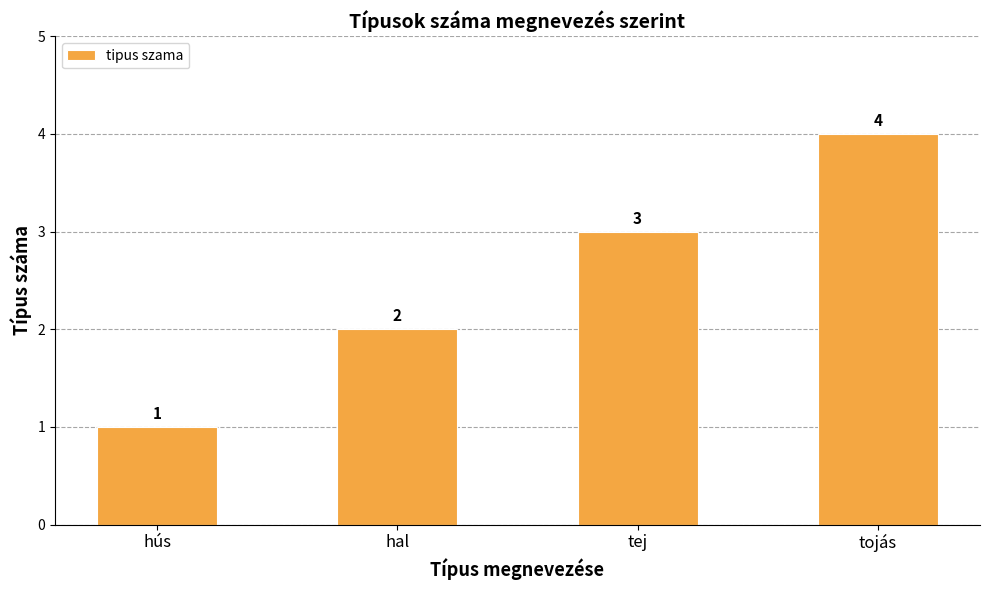

Are the bars grouped side by side (vs. stacked)?

No